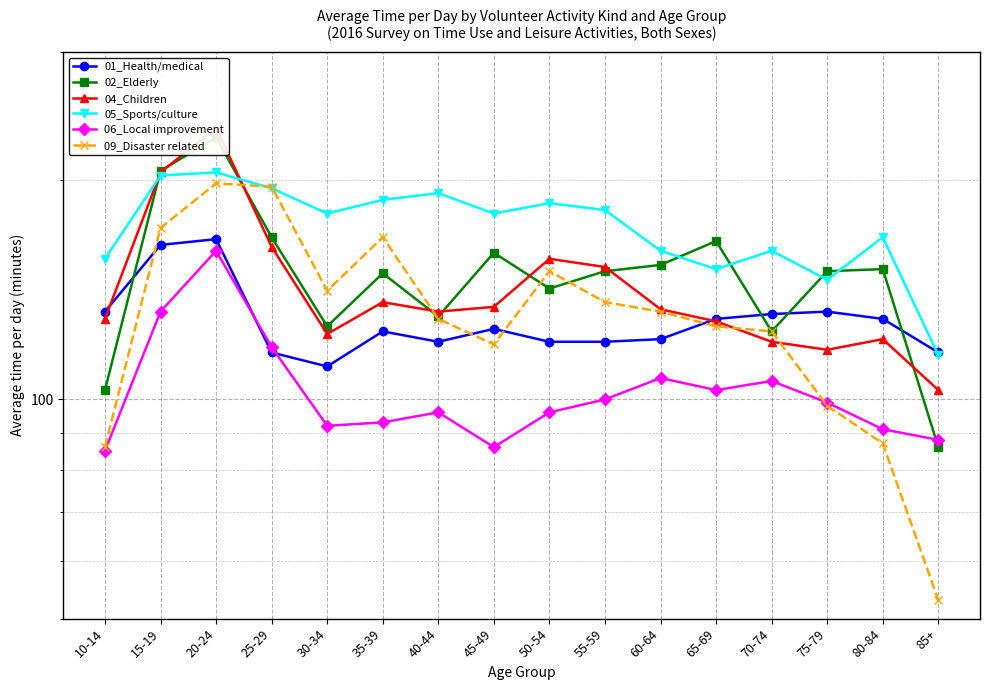

Which series has the largest total across all categories?

05_Sports/culture